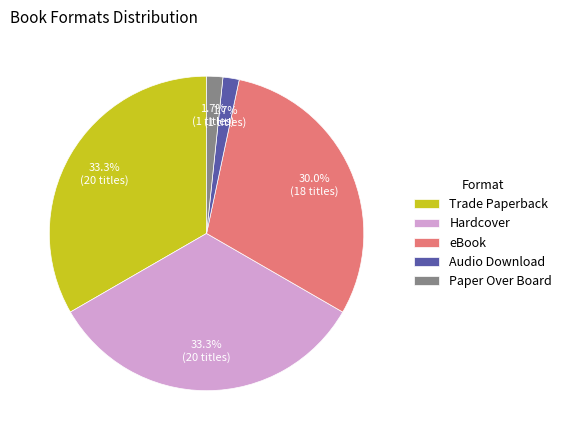

How much of the chart is everything except Trade Paperback?

66.7%